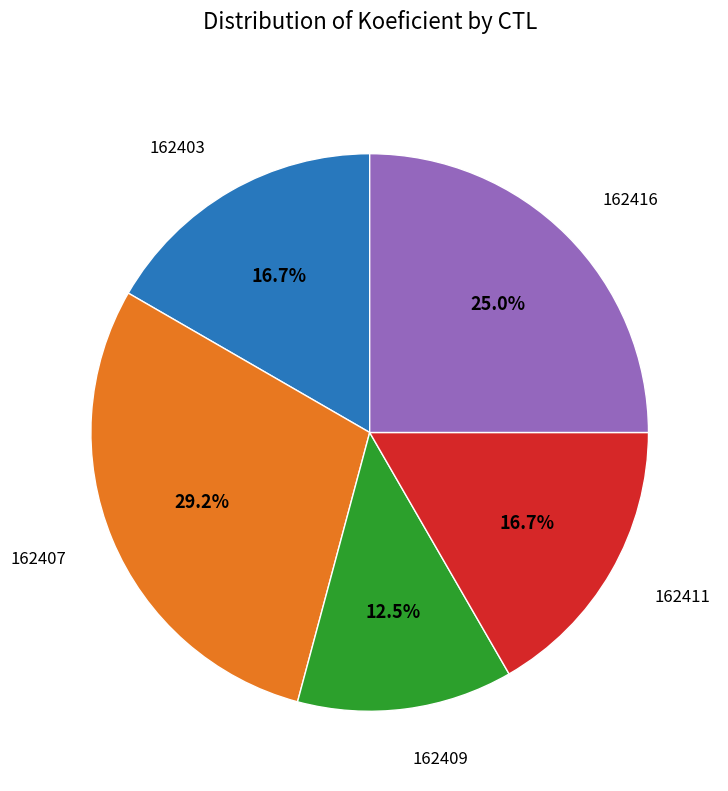

Is there any slice that represents more than half of the pie?

No